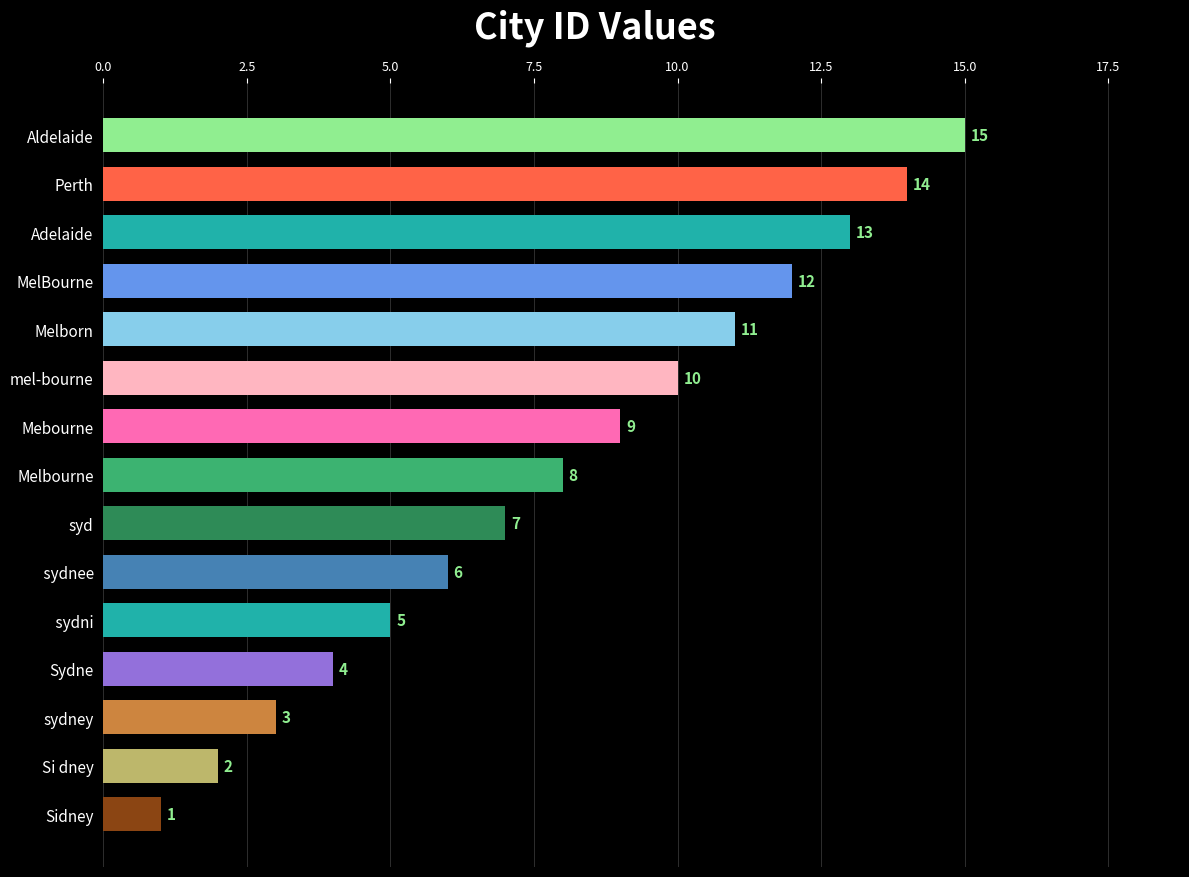

Approximately how many times larger is the value at Melborn compared to Perth?

0.8